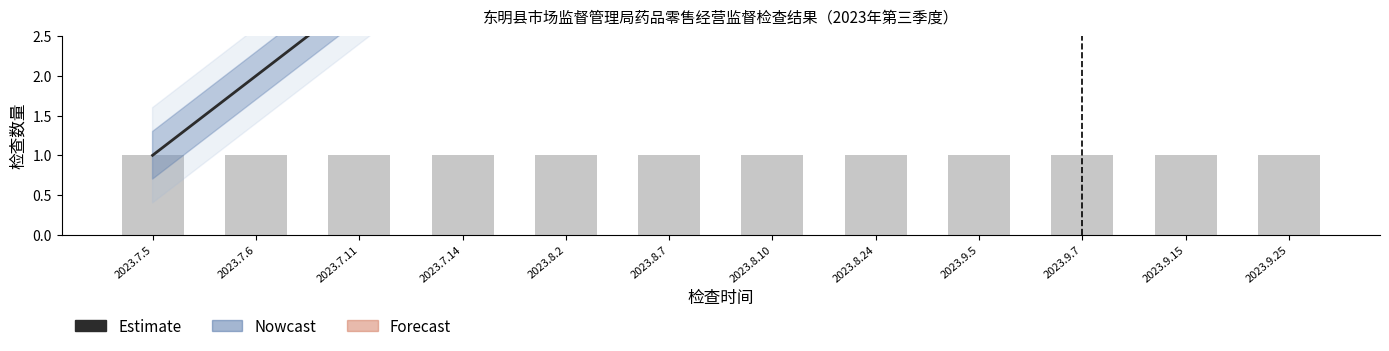

Is it true that 合格检查数量 equals 1 at 2023.8.2?

False